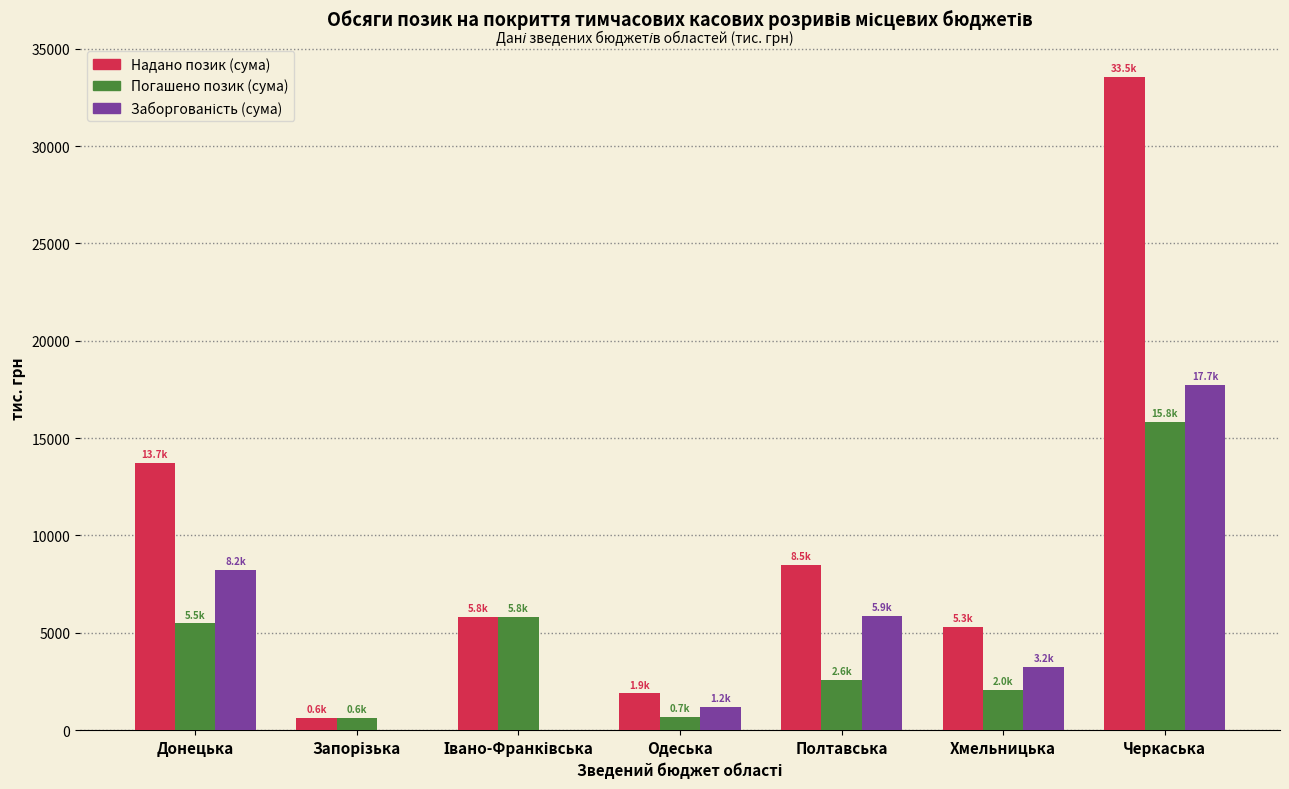

Is it true that Надано позик (сума) equals 2415.7 at Полтавська?

False